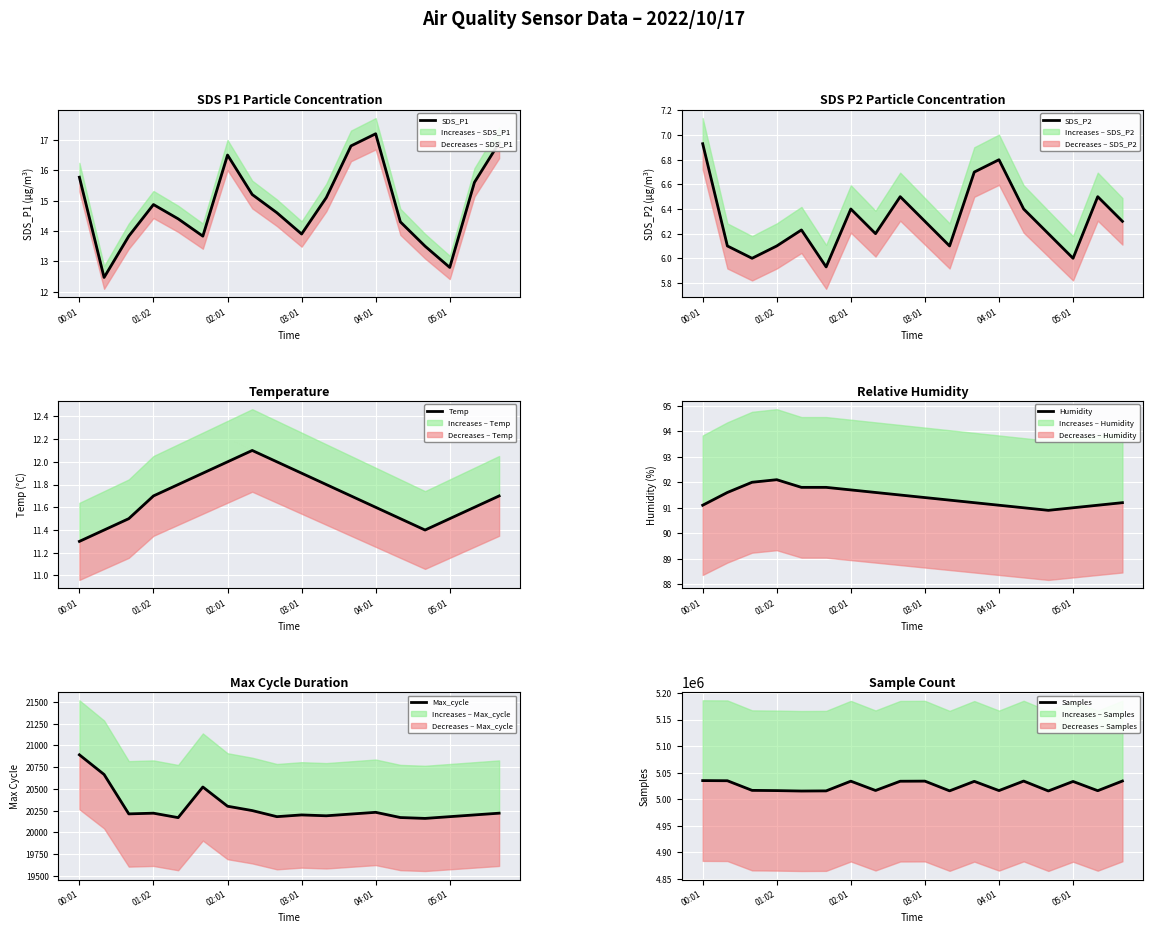

Which has a higher value, 02:01 or 00:01?

00:01